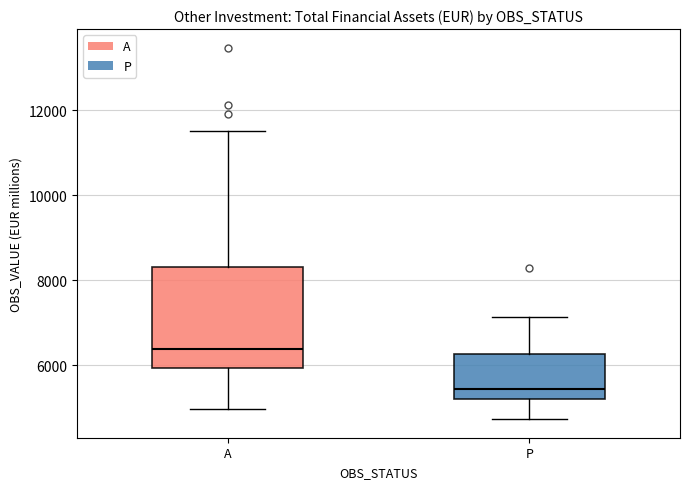

Which box's median line is the lowest?

P